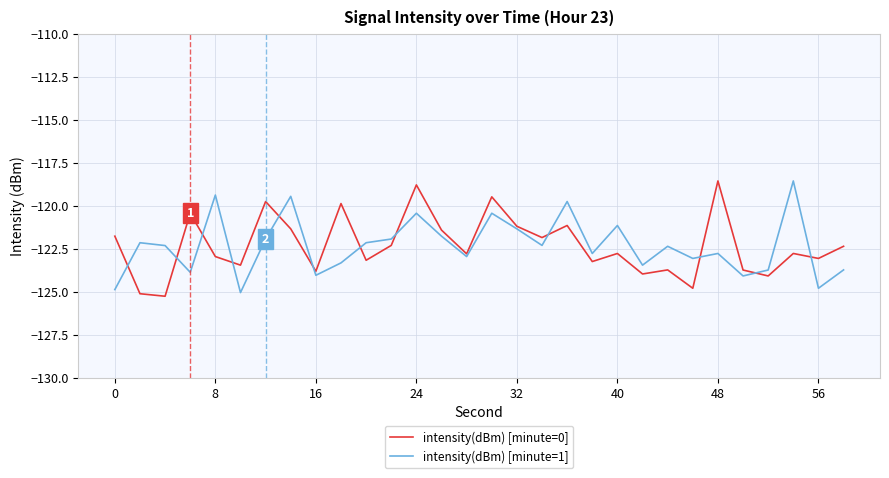

What is the highest value of the intensity(dBm) [minute=1] series?

-118.6